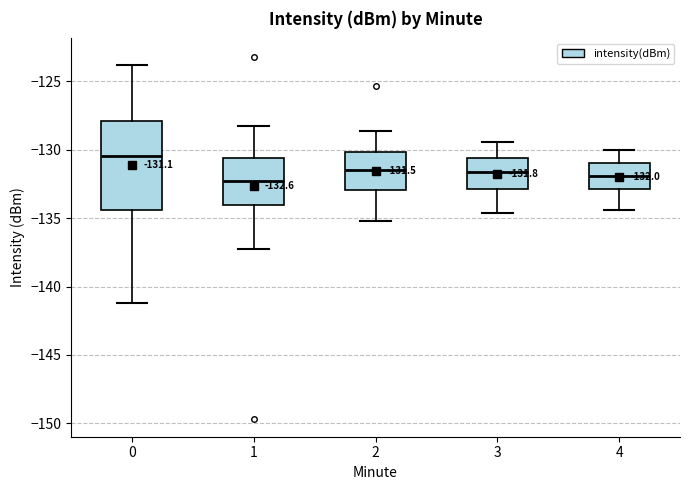

Which box has the highest median line?

0